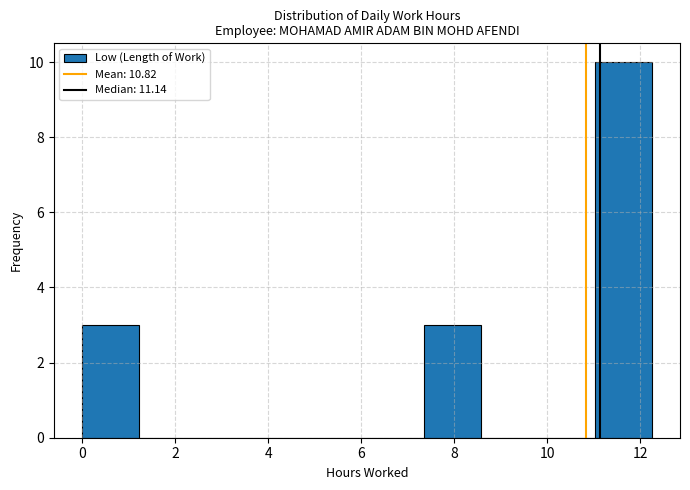

Reading left to right, list every bar in this chart as the range it spans on the x-axis followed by its height. Neither the bar edges nor the heights are printed on the chart, so give them approximately, as read against the axes.

0.0 to 1.2: 3
1.2 to 2.4: 0
2.4 to 3.6: 0
3.6 to 4.8: 0
4.8 to 6.2: 0
6.2 to 7.4: 0
7.4 to 8.6: 3
8.6 to 9.8: 0
9.8 to 11.0: 0
11.0 to 12.2: 10